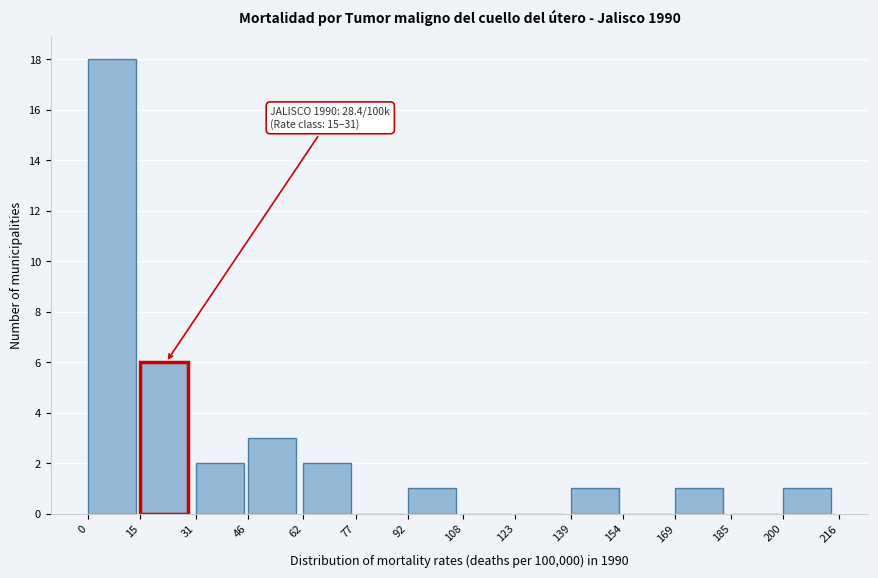

Reading right to left, extract all data points from this chart.

200=1	185=0	169=1	154=0	139=1	123=0	108=0	92=1	77=0	62=2	46=3	31=2	15=6	0=18